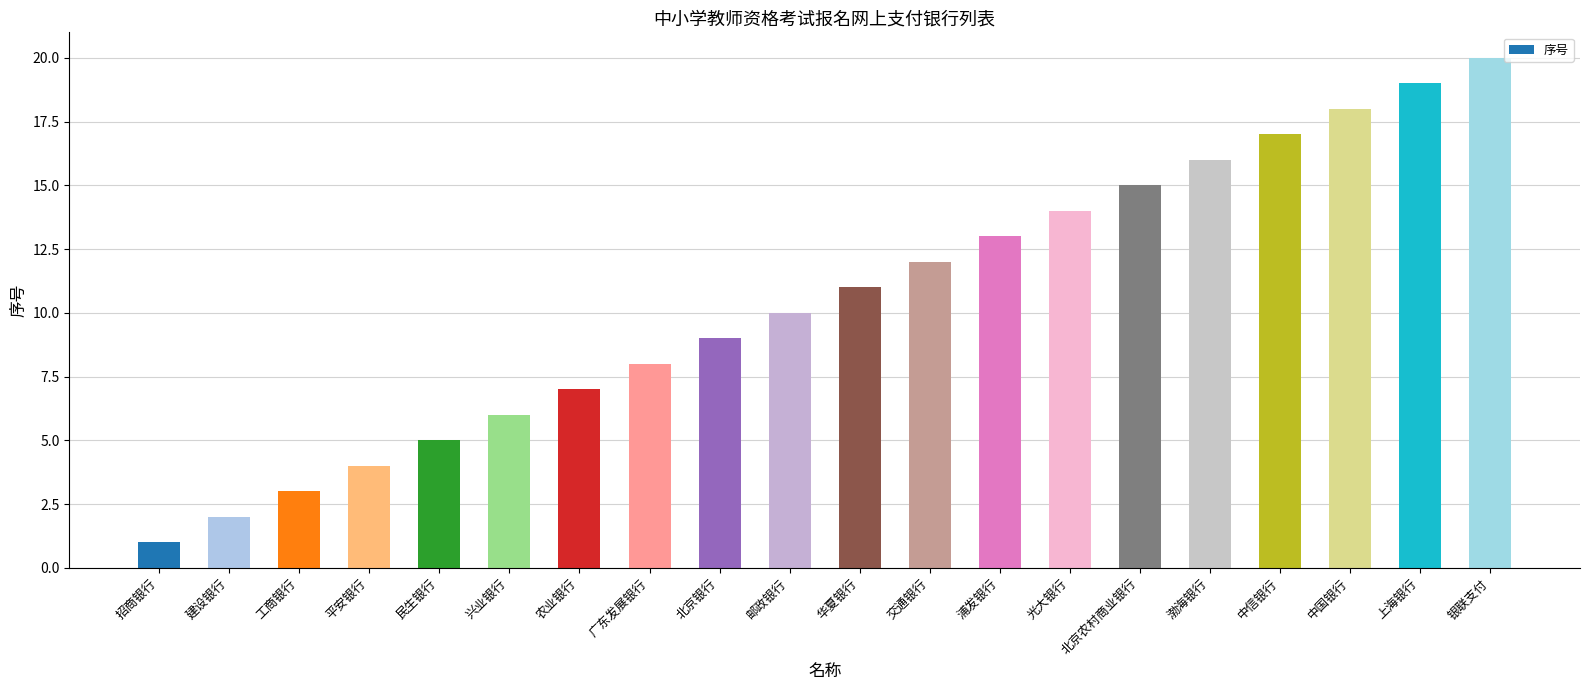

What is the sum of all values?

210